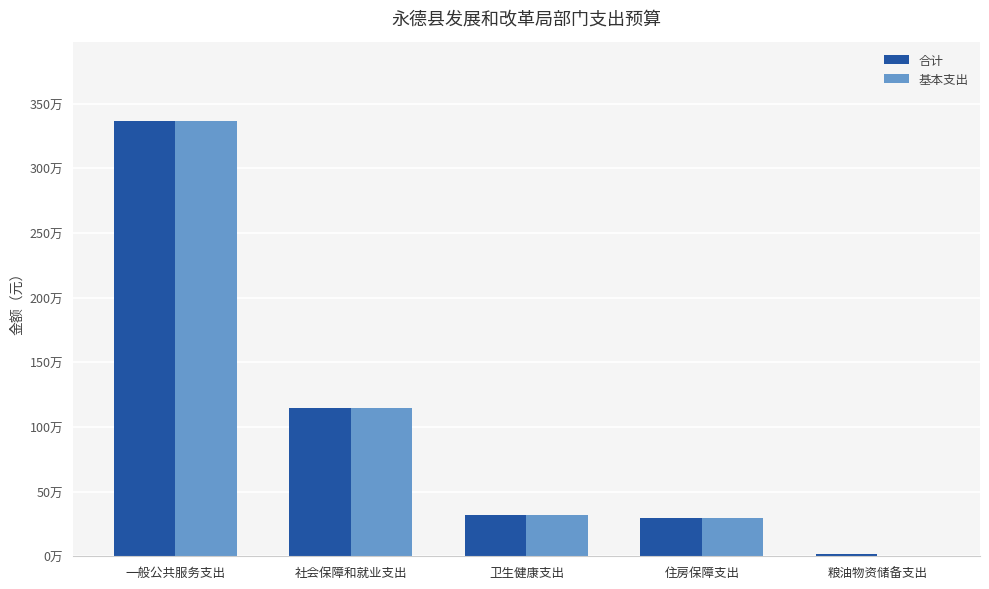

Are the bars grouped side by side (vs. stacked)?

Yes